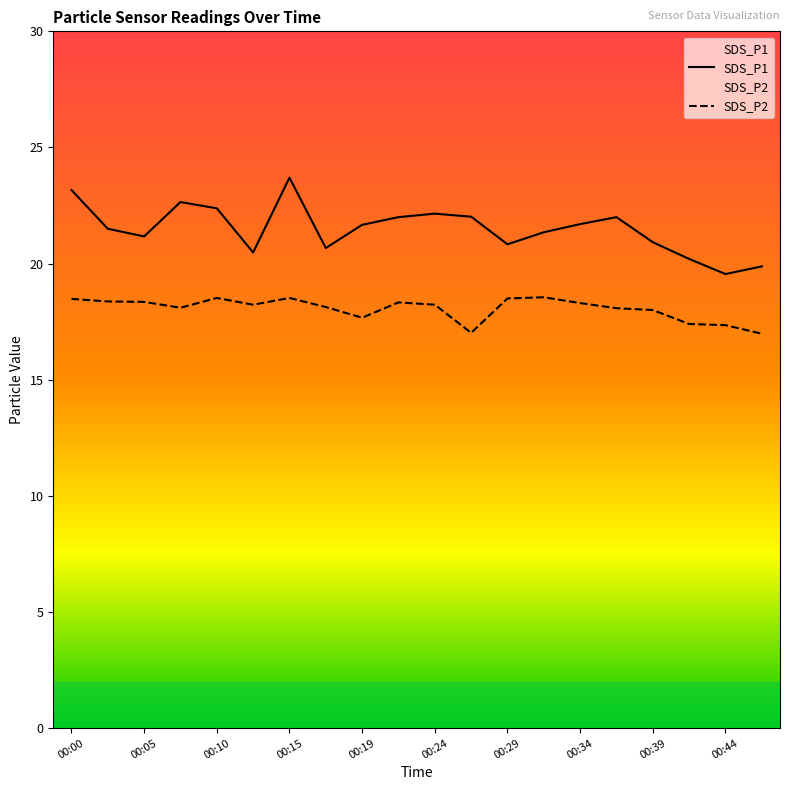

True or false: SDS_P1 and SDS_P2 cross at least once.

False